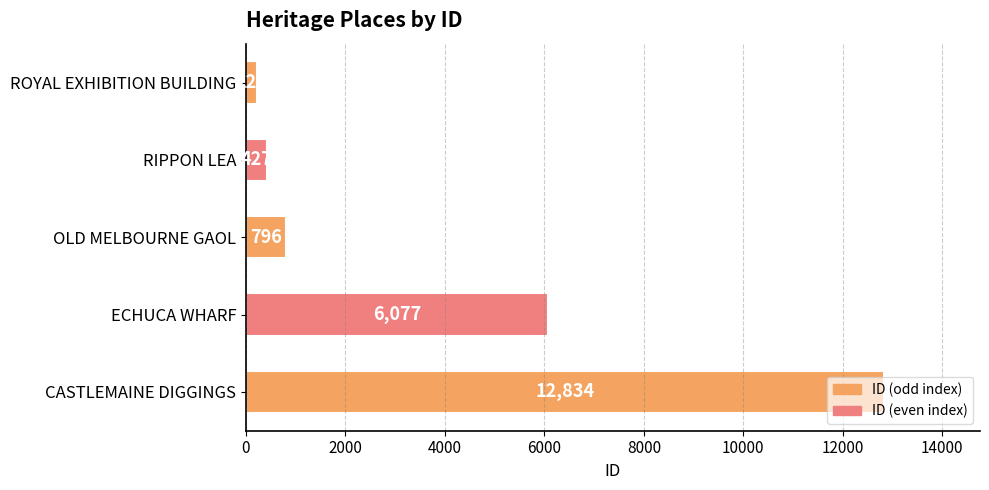

The chart shows a value of 228 at ROYAL EXHIBITION BUILDING. True or false?

True